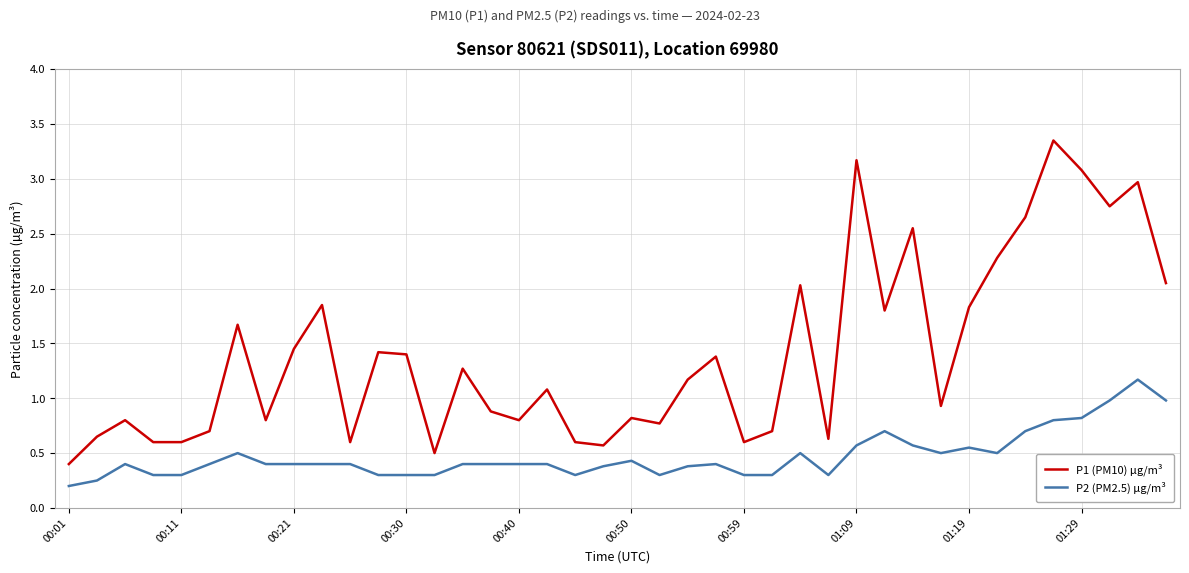

List the series in order of their peak value, highest first.

P1 (PM10) µg/m³, P2 (PM2.5) µg/m³